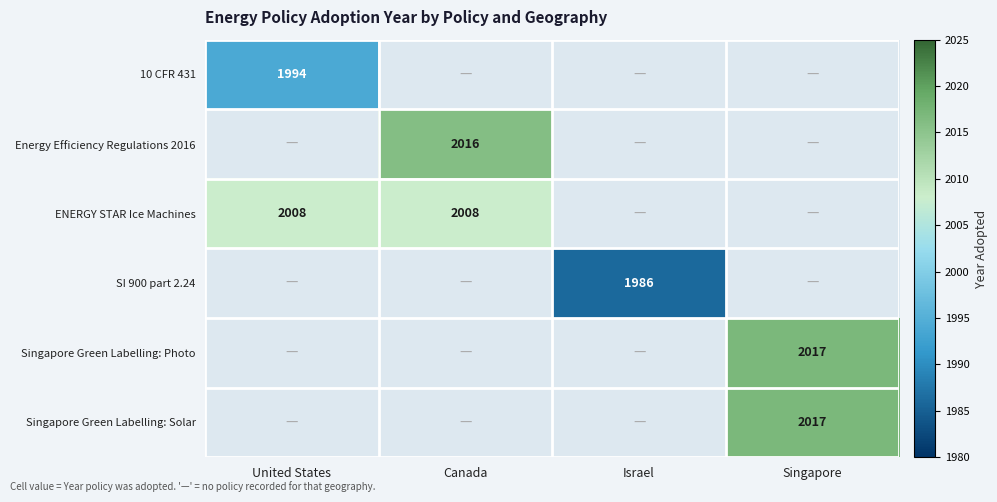

The value of Singapore Green Labelling: Solar at Singapore is 2839. True or false?

False